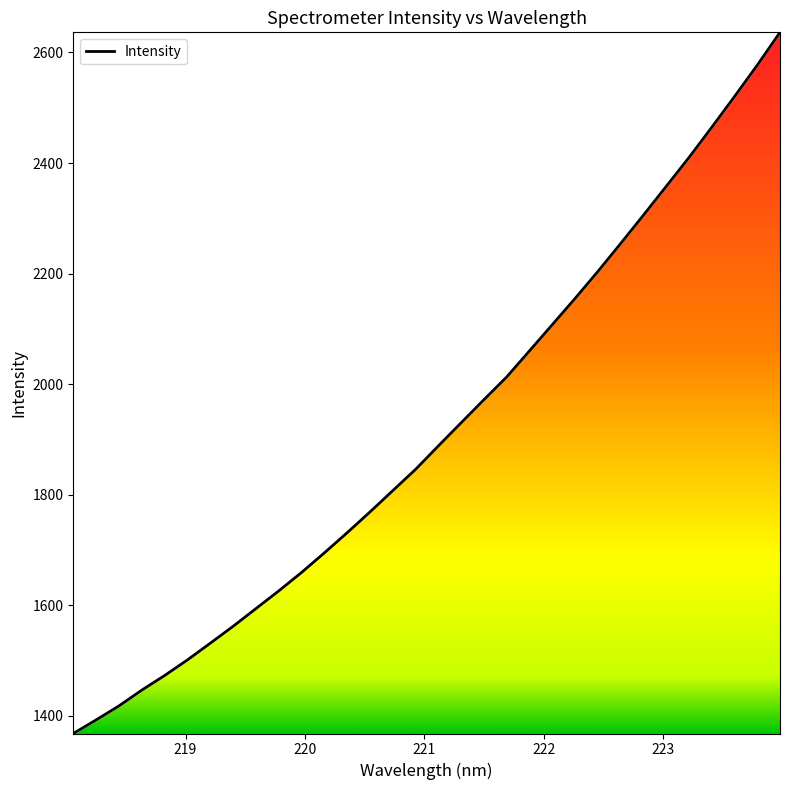

What is the difference between the maximum and minimum values?

1268.5